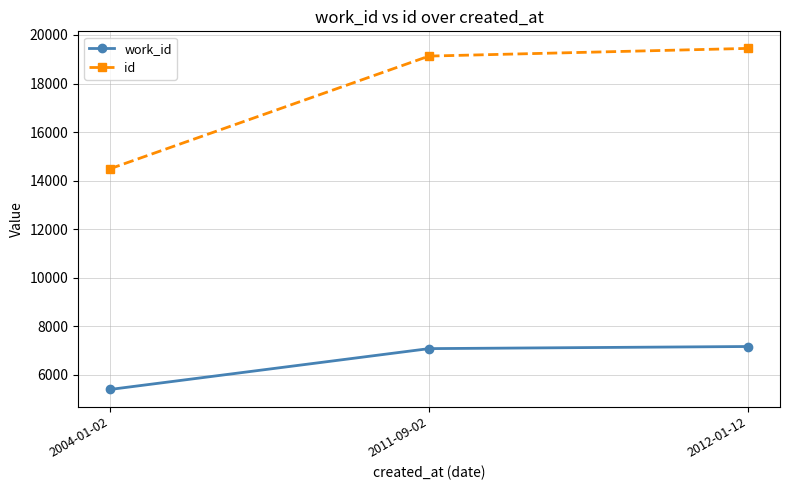

True or false: id has a value of 19131 at 2011-09-02.

True